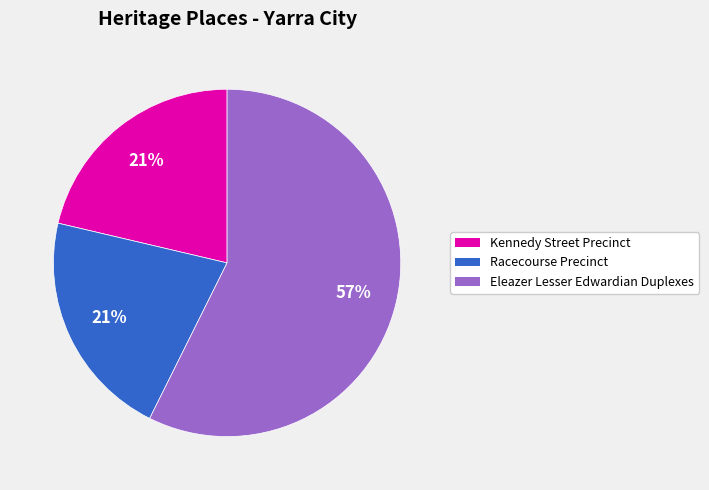

Does Kennedy Street Precinct account for over 50% of the chart?

No